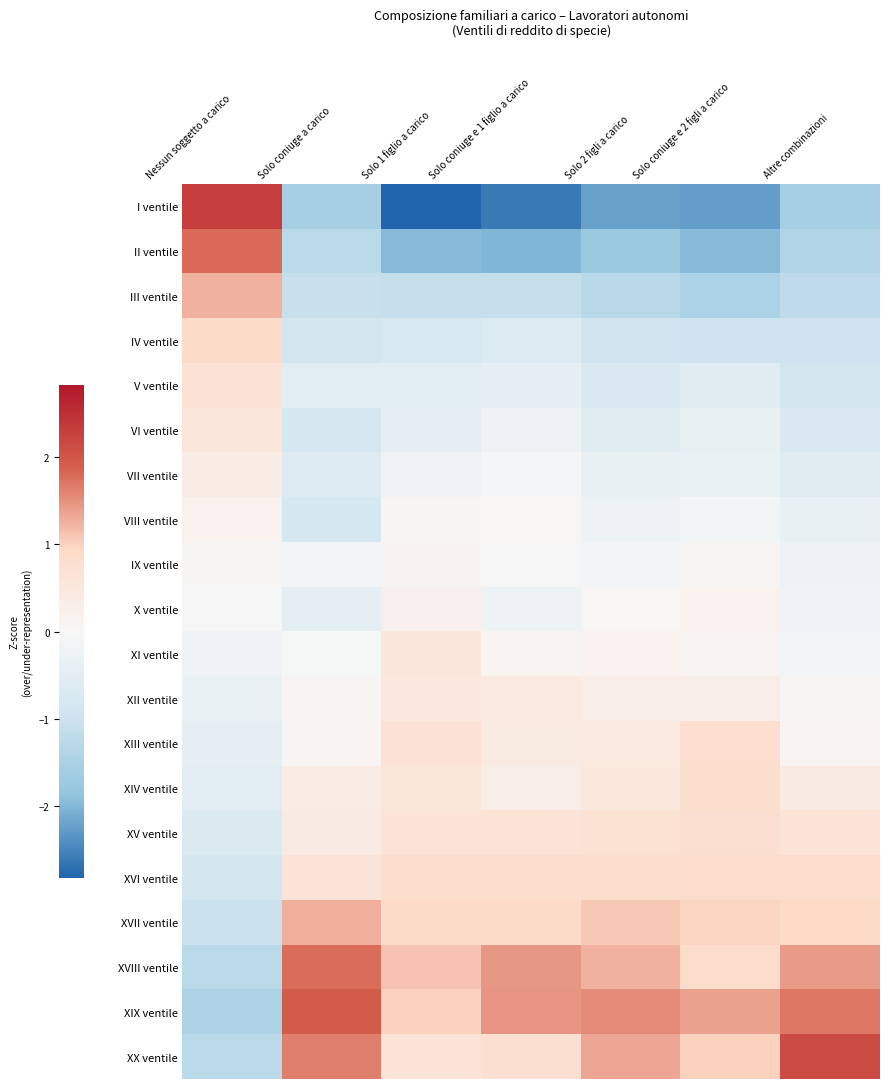

Reading left to right, transcribe all the data shown in this chart.

I ventile: Nessun soggetto a carico=2.3	Solo coniuge a carico=-1.6	Solo 1 figlio a carico=-2.8	Solo coniuge e 1 figlio a carico=-2.6	Solo 2 figli a carico=-2.2	Solo coniuge e 2 figli a carico=-2.3	Altre combinazioni=-1.5
II ventile: Nessun soggetto a carico=1.8	Solo coniuge a carico=-1.3	Solo 1 figlio a carico=-2.0	Solo coniuge e 1 figlio a carico=-2.0	Solo 2 figli a carico=-1.7	Solo coniuge e 2 figli a carico=-2.0	Altre combinazioni=-1.4
III ventile: Nessun soggetto a carico=1.2	Solo coniuge a carico=-1.1	Solo 1 figlio a carico=-1.1	Solo coniuge e 1 figlio a carico=-1.1	Solo 2 figli a carico=-1.3	Solo coniuge e 2 figli a carico=-1.5	Altre combinazioni=-1.2
IV ventile: Nessun soggetto a carico=0.9	Solo coniuge a carico=-0.9	Solo 1 figlio a carico=-0.8	Solo coniuge e 1 figlio a carico=-0.7	Solo 2 figli a carico=-0.9	Solo coniuge e 2 figli a carico=-1.0	Altre combinazioni=-1.0
V ventile: Nessun soggetto a carico=0.7	Solo coniuge a carico=-0.5	Solo 1 figlio a carico=-0.5	Solo coniuge e 1 figlio a carico=-0.4	Solo 2 figli a carico=-0.7	Solo coniuge e 2 figli a carico=-0.6	Altre combinazioni=-0.9
VI ventile: Nessun soggetto a carico=0.5	Solo coniuge a carico=-0.8	Solo 1 figlio a carico=-0.4	Solo coniuge e 1 figlio a carico=-0.2	Solo 2 figli a carico=-0.6	Solo coniuge e 2 figli a carico=-0.3	Altre combinazioni=-0.7
VII ventile: Nessun soggetto a carico=0.3	Solo coniuge a carico=-0.6	Solo 1 figlio a carico=-0.2	Solo coniuge e 1 figlio a carico=-0.1	Solo 2 figli a carico=-0.4	Solo coniuge e 2 figli a carico=-0.3	Altre combinazioni=-0.6
VIII ventile: Nessun soggetto a carico=0.2	Solo coniuge a carico=-0.8	Solo 1 figlio a carico=0.0	Solo coniuge e 1 figlio a carico=0.0	Solo 2 figli a carico=-0.2	Solo coniuge e 2 figli a carico=-0.1	Altre combinazioni=-0.3
IX ventile: Nessun soggetto a carico=0.1	Solo coniuge a carico=-0.1	Solo 1 figlio a carico=0.1	Solo coniuge e 1 figlio a carico=-0.0	Solo 2 figli a carico=-0.1	Solo coniuge e 2 figli a carico=0.1	Altre combinazioni=-0.3
X ventile: Nessun soggetto a carico=-0.0	Solo coniuge a carico=-0.4	Solo 1 figlio a carico=0.2	Solo coniuge e 1 figlio a carico=-0.2	Solo 2 figli a carico=0.0	Solo coniuge e 2 figli a carico=0.2	Altre combinazioni=-0.2
XI ventile: Nessun soggetto a carico=-0.2	Solo coniuge a carico=-0.0	Solo 1 figlio a carico=0.5	Solo coniuge e 1 figlio a carico=0.1	Solo 2 figli a carico=0.2	Solo coniuge e 2 figli a carico=0.1	Altre combinazioni=-0.2
XII ventile: Nessun soggetto a carico=-0.3	Solo coniuge a carico=0.1	Solo 1 figlio a carico=0.5	Solo coniuge e 1 figlio a carico=0.5	Solo 2 figli a carico=0.3	Solo coniuge e 2 figli a carico=0.3	Altre combinazioni=0.1
XIII ventile: Nessun soggetto a carico=-0.5	Solo coniuge a carico=0.1	Solo 1 figlio a carico=0.7	Solo coniuge e 1 figlio a carico=0.4	Solo 2 figli a carico=0.4	Solo coniuge e 2 figli a carico=0.8	Altre combinazioni=0.1
XIV ventile: Nessun soggetto a carico=-0.5	Solo coniuge a carico=0.4	Solo 1 figlio a carico=0.6	Solo coniuge e 1 figlio a carico=0.3	Solo 2 figli a carico=0.5	Solo coniuge e 2 figli a carico=0.8	Altre combinazioni=0.4
XV ventile: Nessun soggetto a carico=-0.7	Solo coniuge a carico=0.4	Solo 1 figlio a carico=0.7	Solo coniuge e 1 figlio a carico=0.7	Solo 2 figli a carico=0.7	Solo coniuge e 2 figli a carico=0.7	Altre combinazioni=0.6
XVI ventile: Nessun soggetto a carico=-0.8	Solo coniuge a carico=0.6	Solo 1 figlio a carico=0.8	Solo coniuge e 1 figlio a carico=0.8	Solo 2 figli a carico=0.8	Solo coniuge e 2 figli a carico=0.9	Altre combinazioni=0.8
XVII ventile: Nessun soggetto a carico=-1.0	Solo coniuge a carico=1.3	Solo 1 figlio a carico=0.9	Solo coniuge e 1 figlio a carico=0.9	Solo 2 figli a carico=1.1	Solo coniuge e 2 figli a carico=1.0	Altre combinazioni=0.9
XVIII ventile: Nessun soggetto a carico=-1.3	Solo coniuge a carico=1.8	Solo 1 figlio a carico=1.1	Solo coniuge e 1 figlio a carico=1.4	Solo 2 figli a carico=1.2	Solo coniuge e 2 figli a carico=0.9	Altre combinazioni=1.4
XIX ventile: Nessun soggetto a carico=-1.5	Solo coniuge a carico=1.9	Solo 1 figlio a carico=1.0	Solo coniuge e 1 figlio a carico=1.5	Solo 2 figli a carico=1.5	Solo coniuge e 2 figli a carico=1.4	Altre combinazioni=1.7
XX ventile: Nessun soggetto a carico=-1.3	Solo coniuge a carico=1.6	Solo 1 figlio a carico=0.6	Solo coniuge e 1 figlio a carico=0.7	Solo 2 figli a carico=1.3	Solo coniuge e 2 figli a carico=1.0	Altre combinazioni=2.1